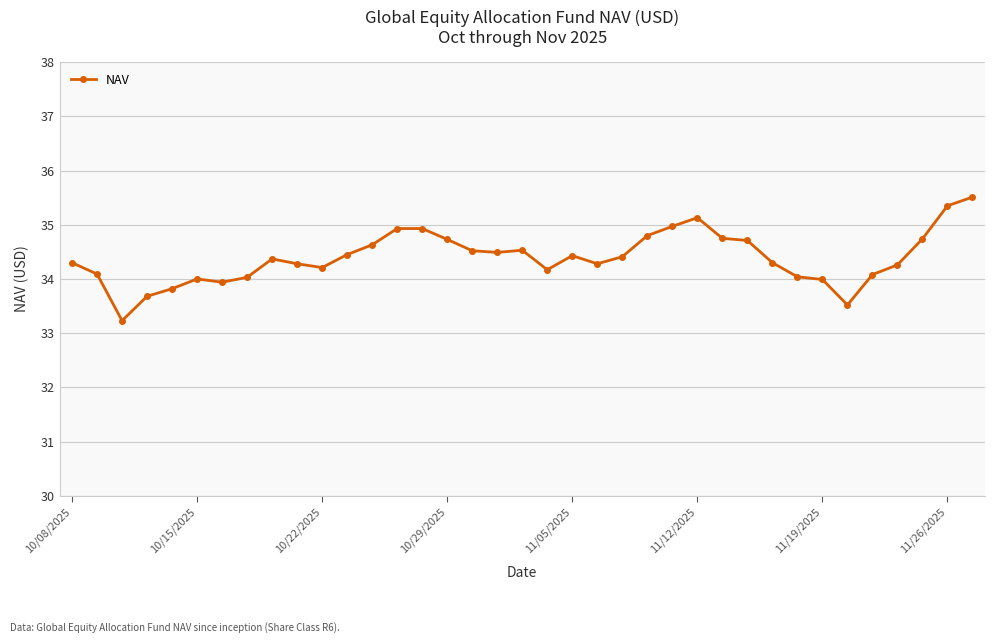

What is the minimum value shown in the chart?

33.2